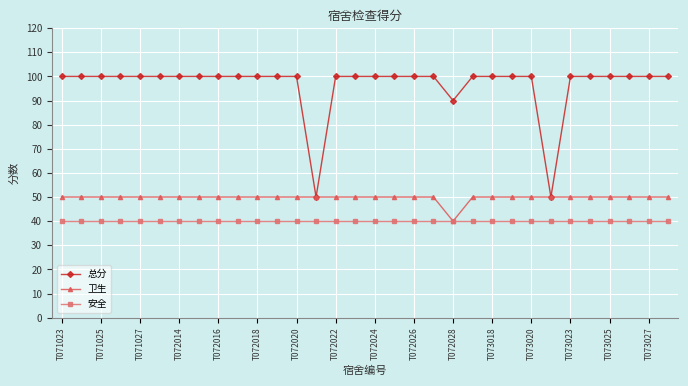

What are all the series names shown in the legend?

总分, 卫生, 安全